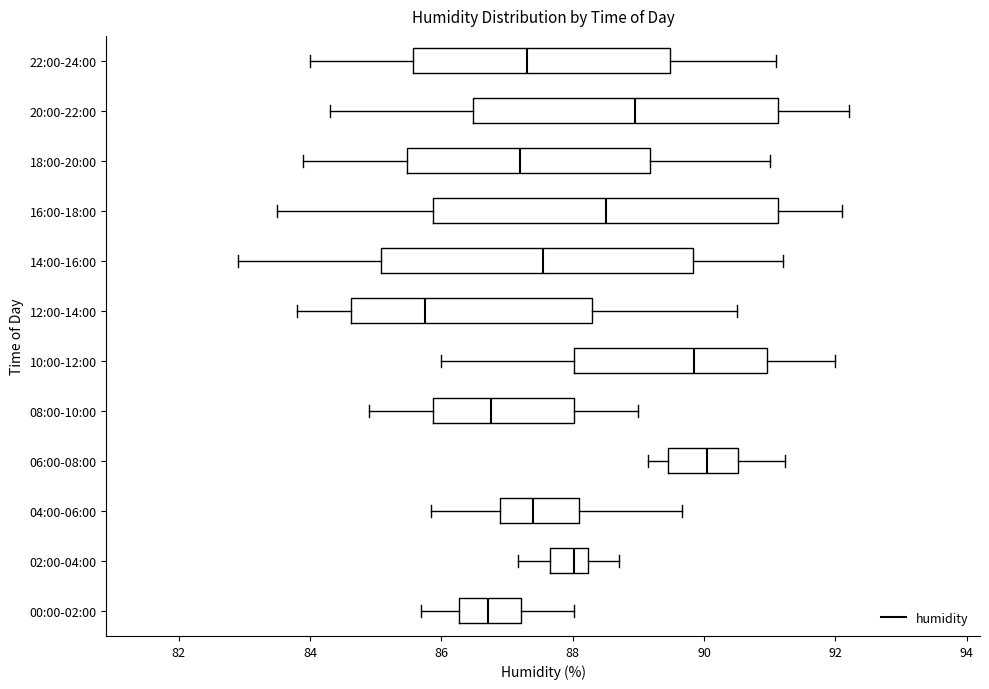

Comparing the boxes themselves (not the whiskers), which one is the widest?

16:00-18:00